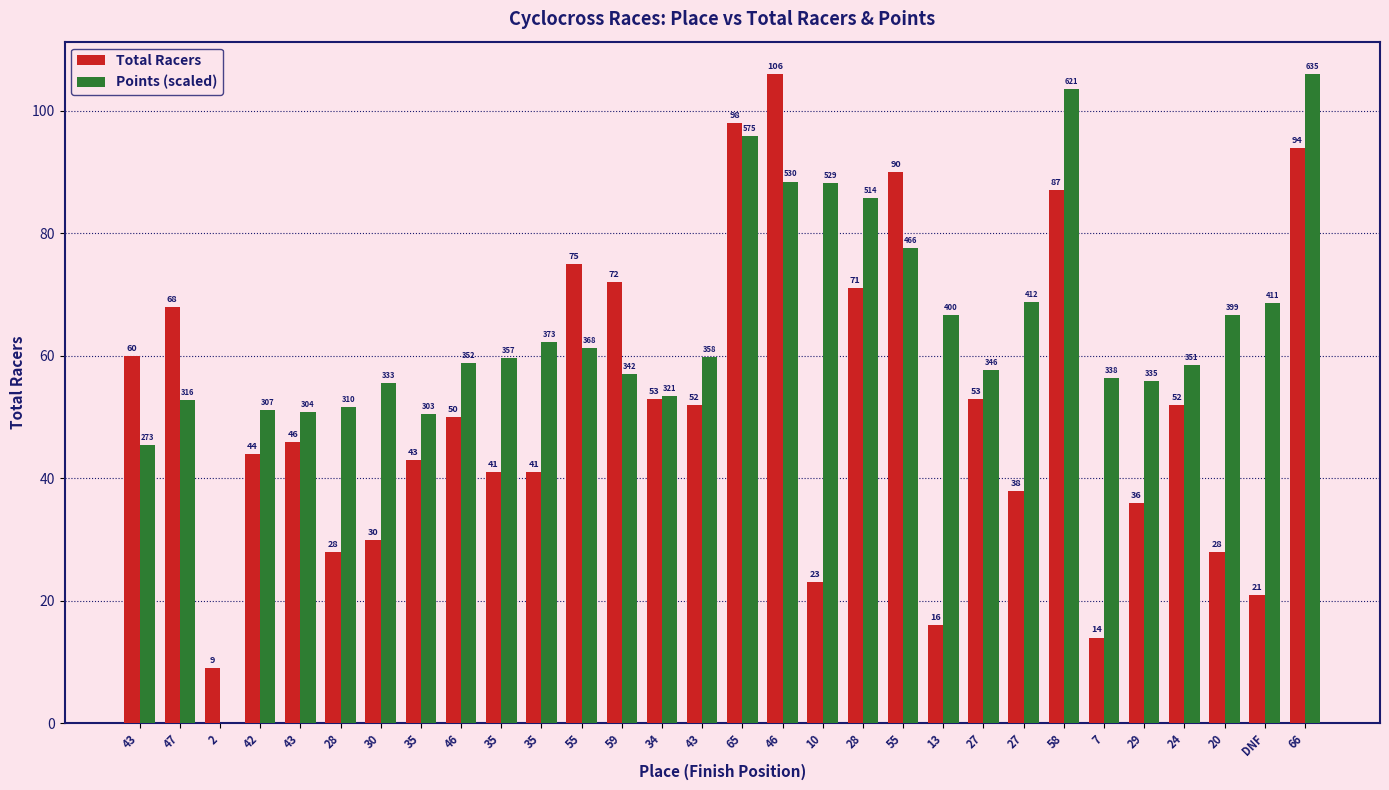

Reading left to right, extract all data points from this chart.

Total Racers: 60.0	68.0	9.0	44.0	46.0	28.0	30.0	43.0	50.0	41.0	41.0	75.0	72.0	53.0	52.0	98.0	106.0	23.0	71.0	90.0	16.0	53.0	38.0	87.0	14.0	36.0	52.0	28.0	21.0	94.0
Points (scaled): 45.5	52.8	0.0	51.2	50.7	51.7	55.6	50.5	58.8	59.6	62.2	61.3	57.0	53.5	59.8	95.9	88.5	88.2	85.7	77.6	66.7	57.8	68.7	103.5	56.4	55.9	58.6	66.6	68.6	106.0